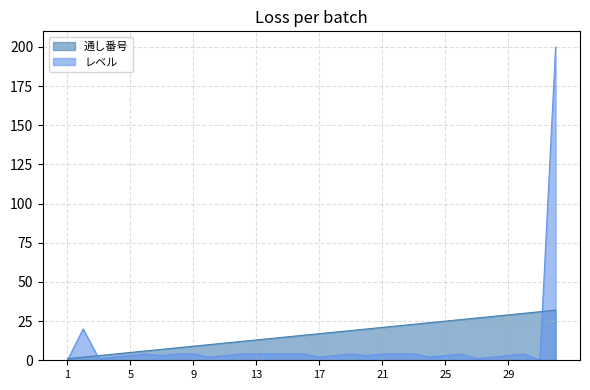

Where is the first local minimum for レベル?

3